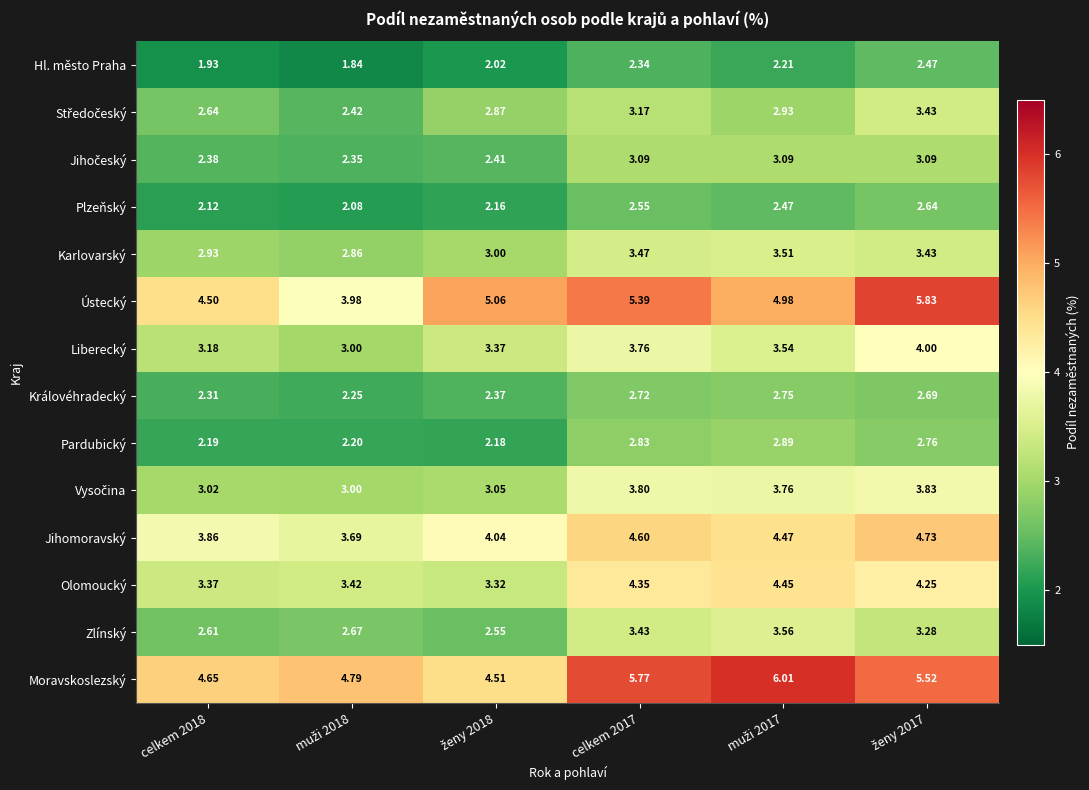

Which series has the largest total across all categories?

Moravskoslezský